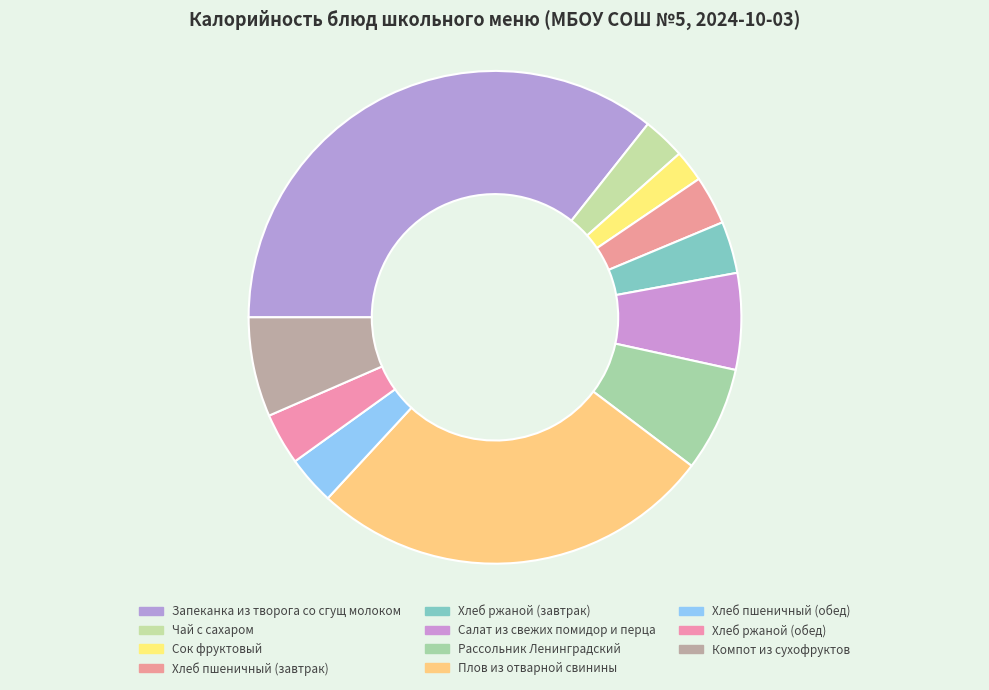

Which category has the biggest portion of the pie?

Запеканка из творога со сгущ молоком